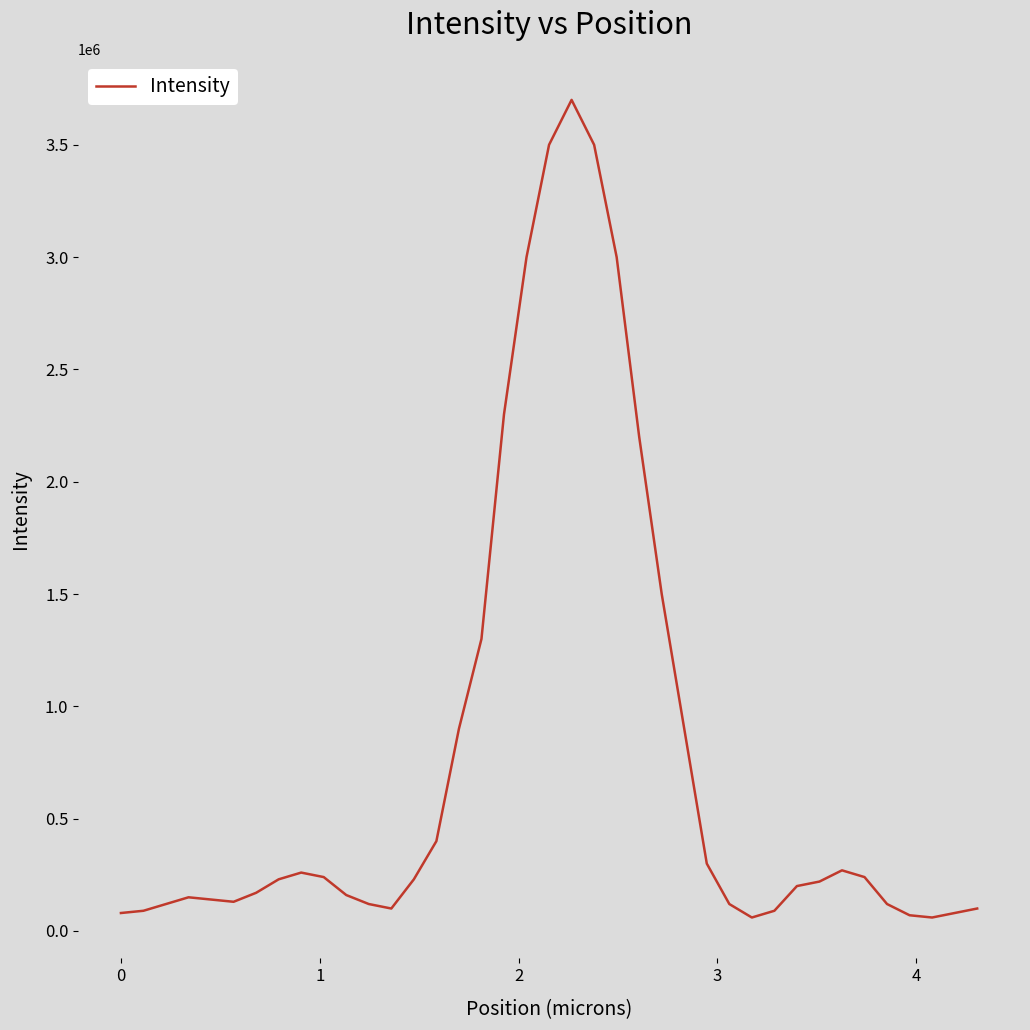

What is the difference between the maximum and minimum values?

3640000